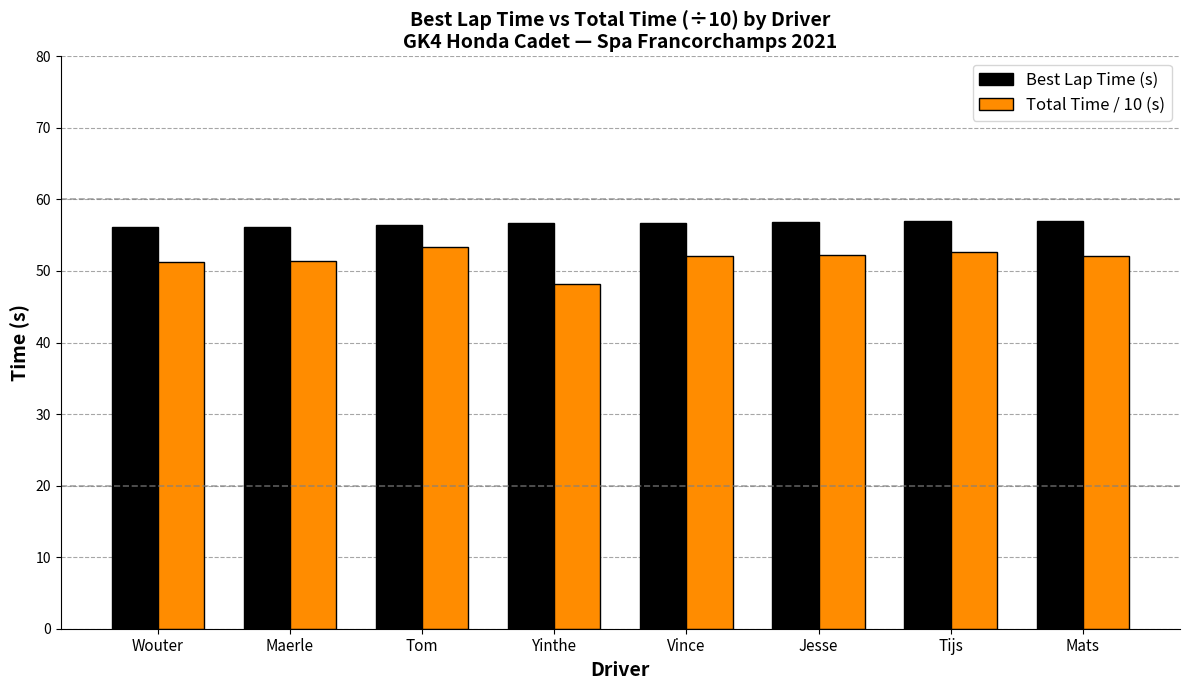

What is the difference between the highest and lowest values at Tom?

3.0